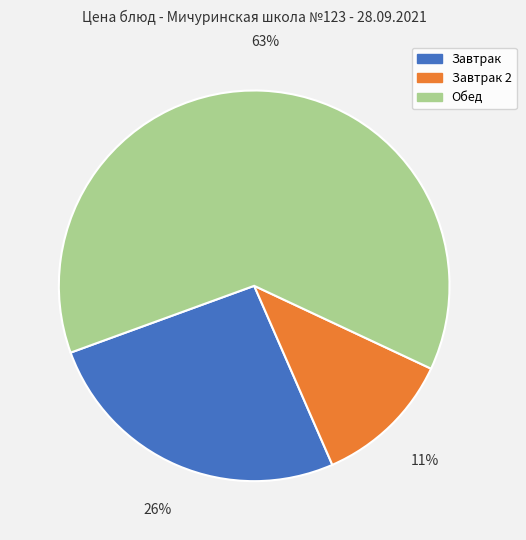

Is there any slice that represents more than half of the pie?

Yes